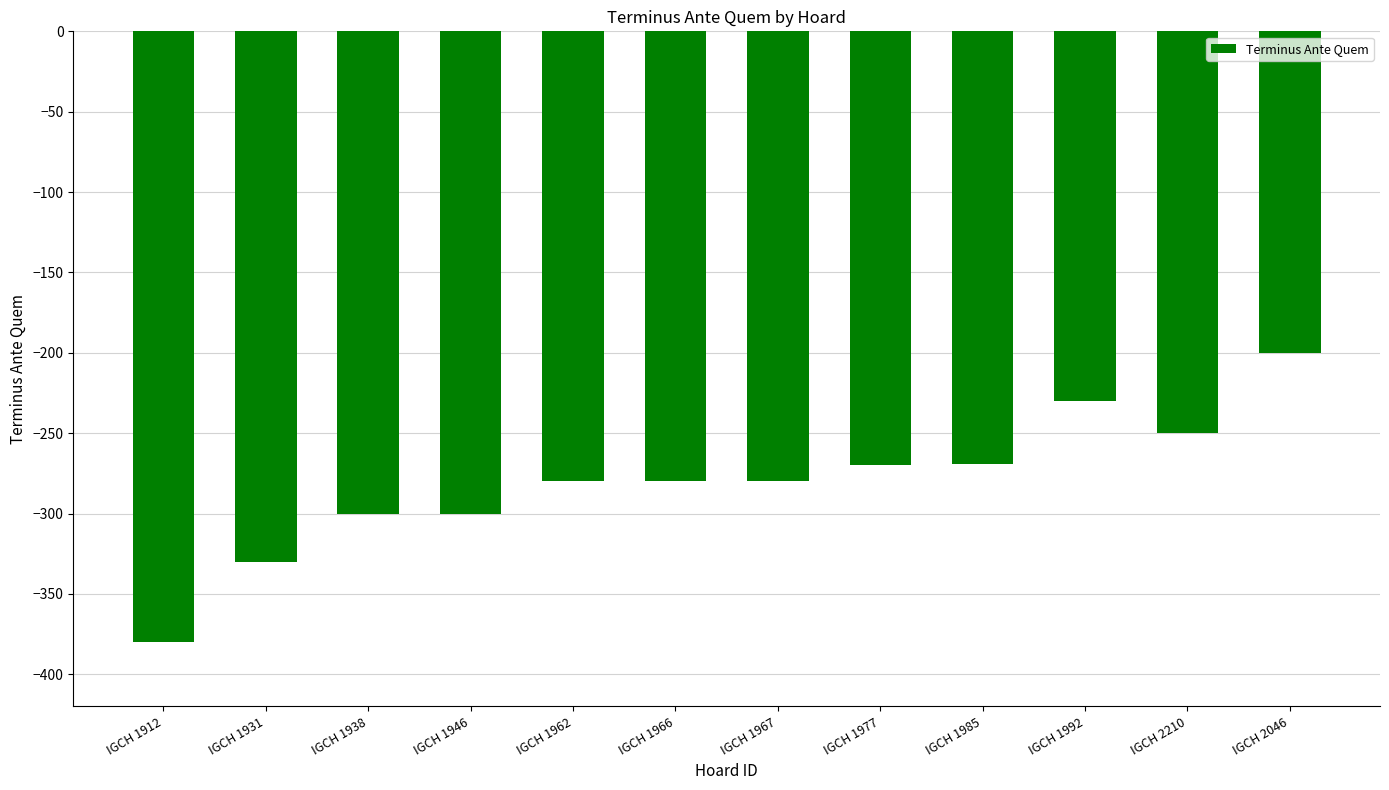

How many data points are less than -280?

4